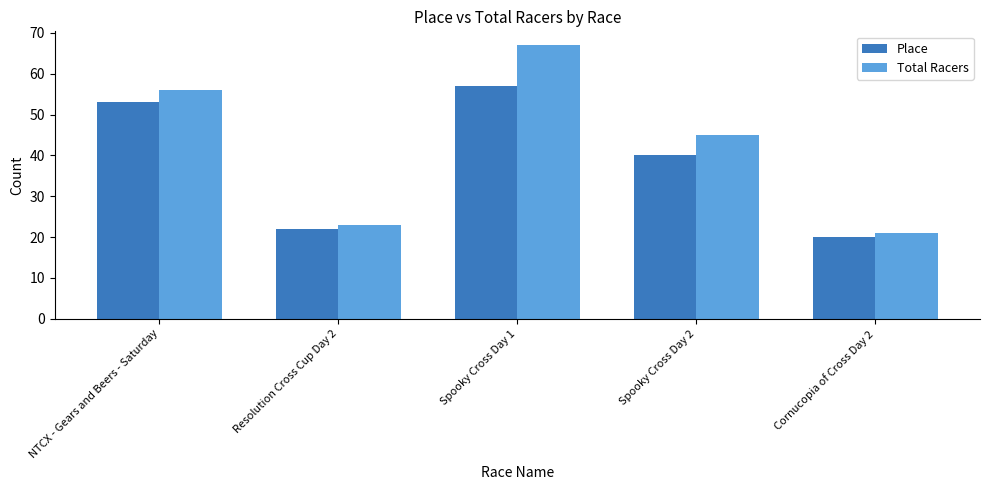

How many categories are shown in the chart?

5